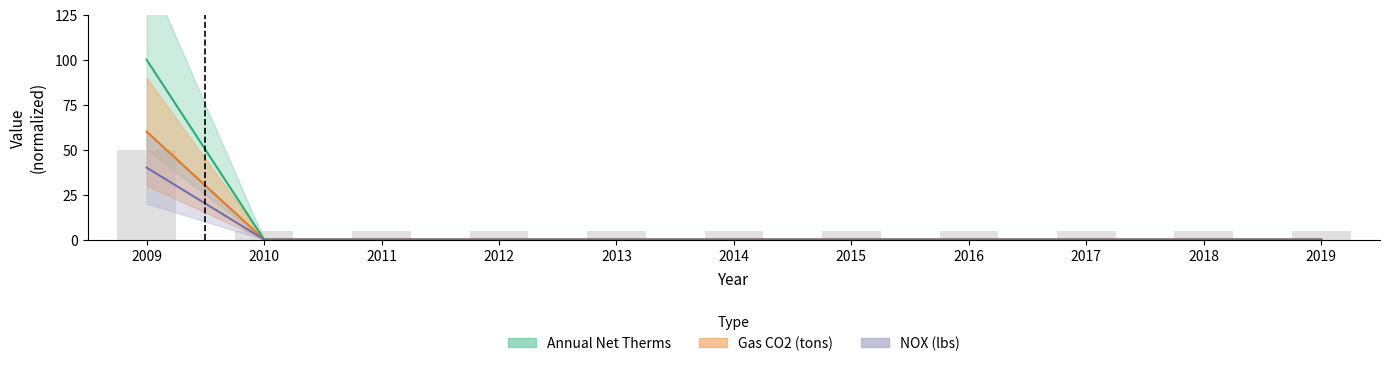

The Annual Net Therms series shows -36.2 at 2019. True or false?

False